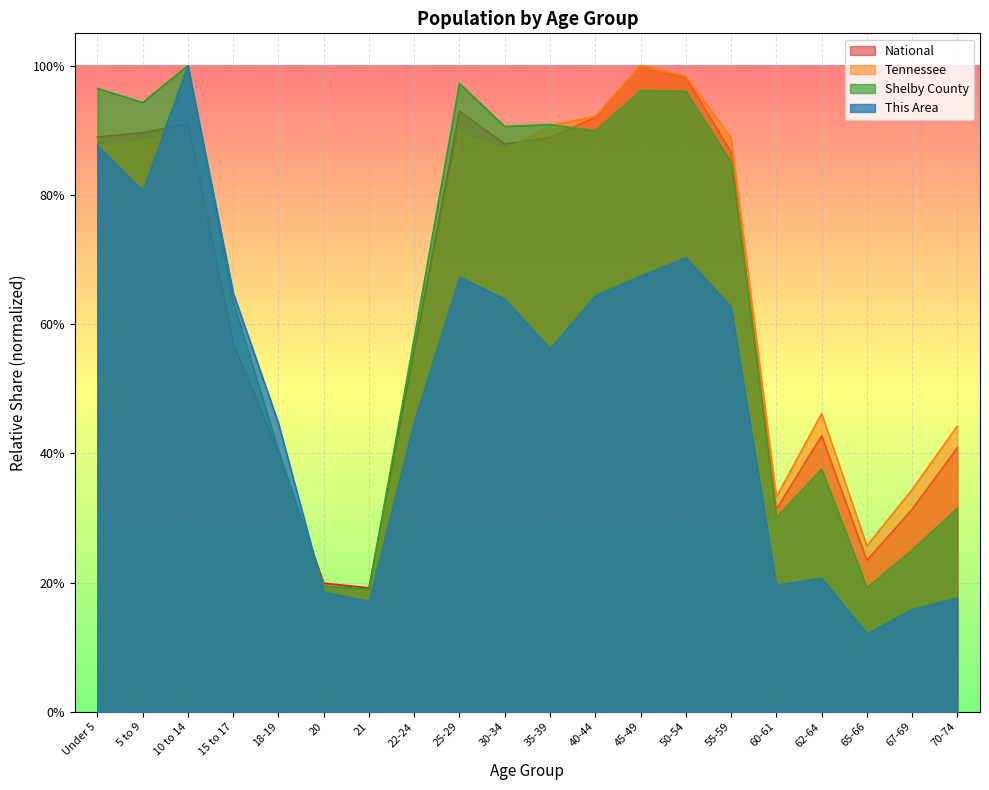

At how many categories does at least one series exceed 0?

20